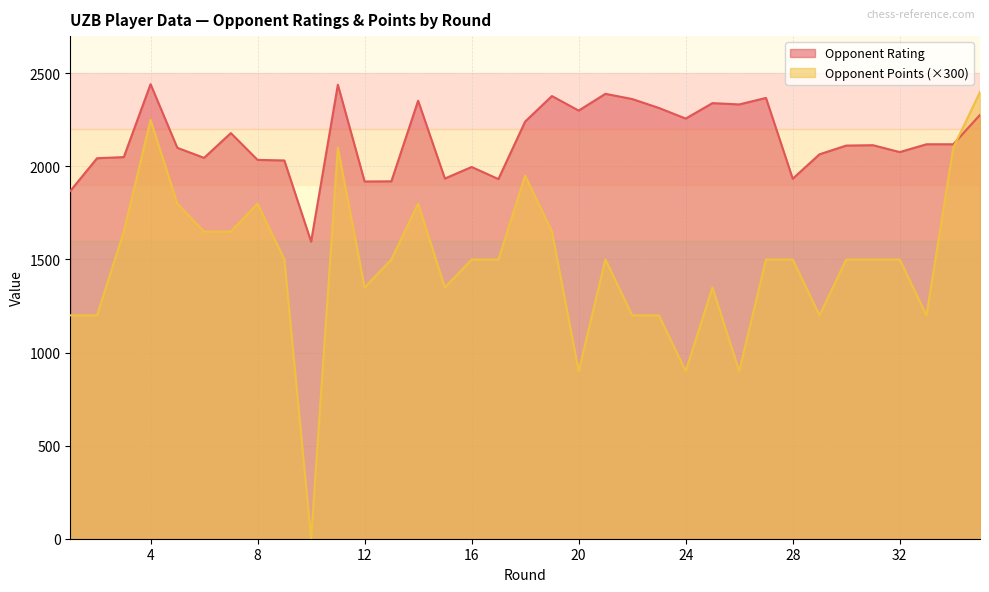

What is the sum of all Opponent Rating values?

74987